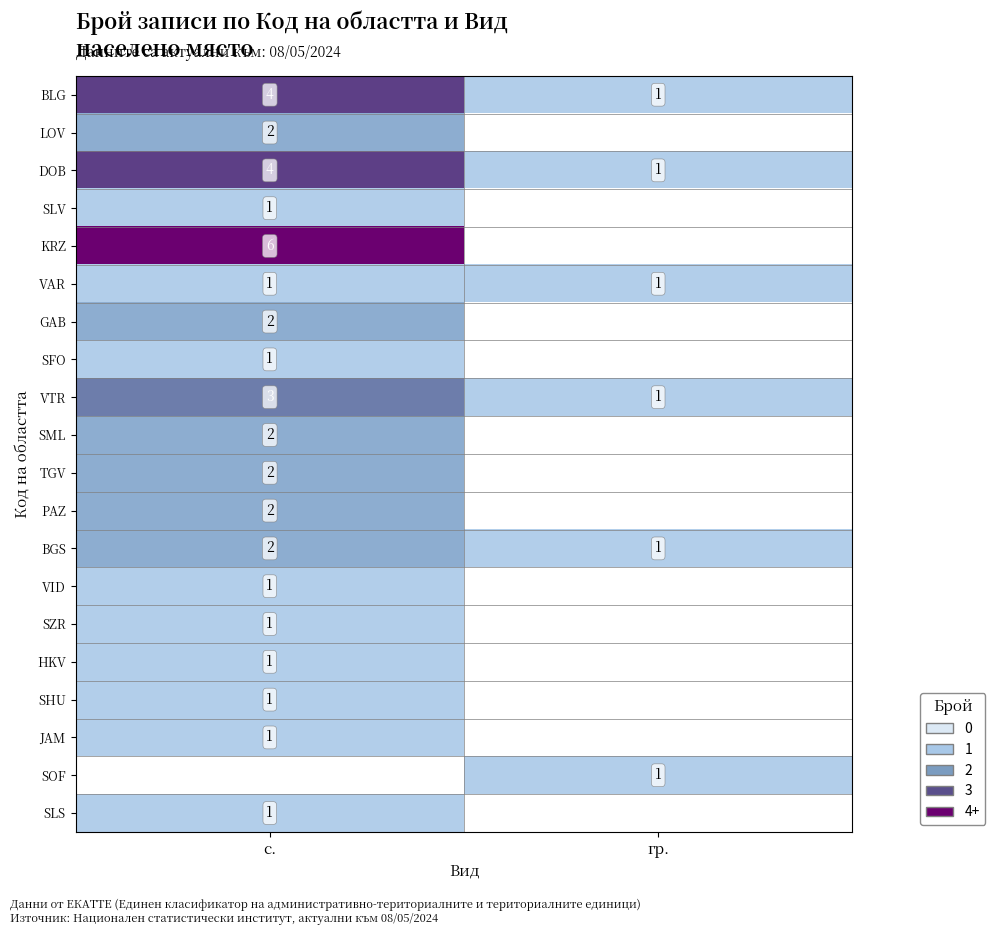

What is the sum of the DOB values at с. and гр.?

5